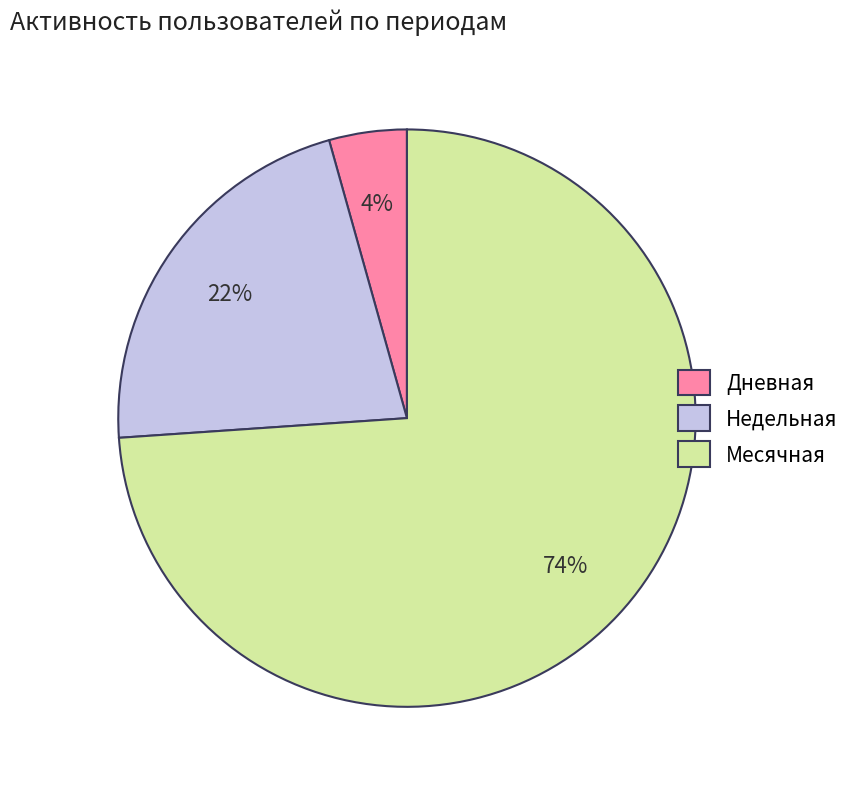

How many slices are in this pie chart?

3